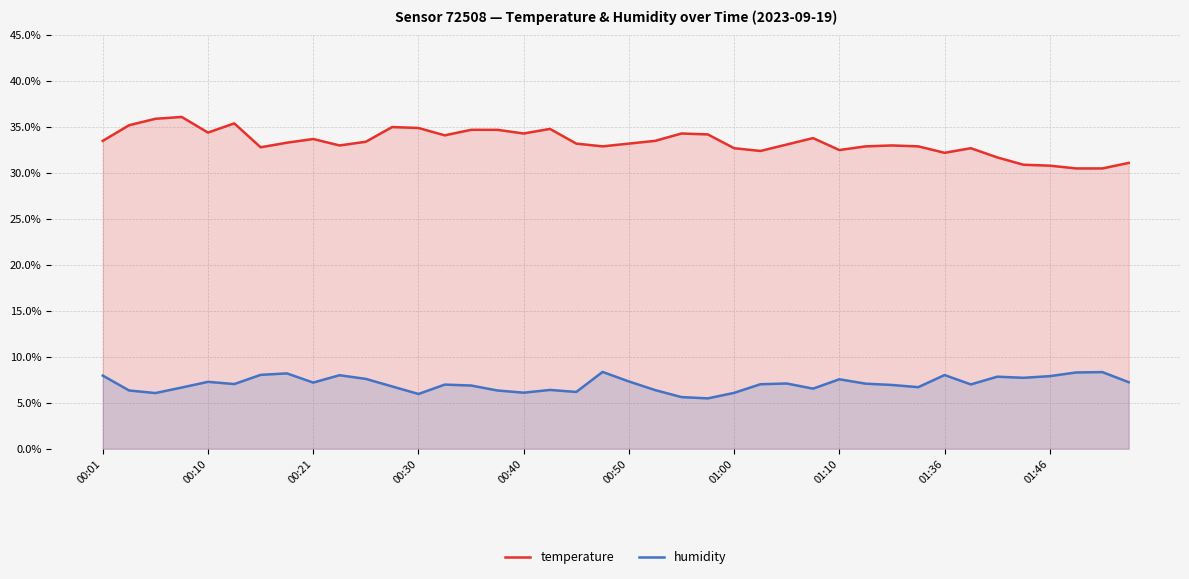

Rank the series by their maximum value, from highest to lowest.

temperature, humidity